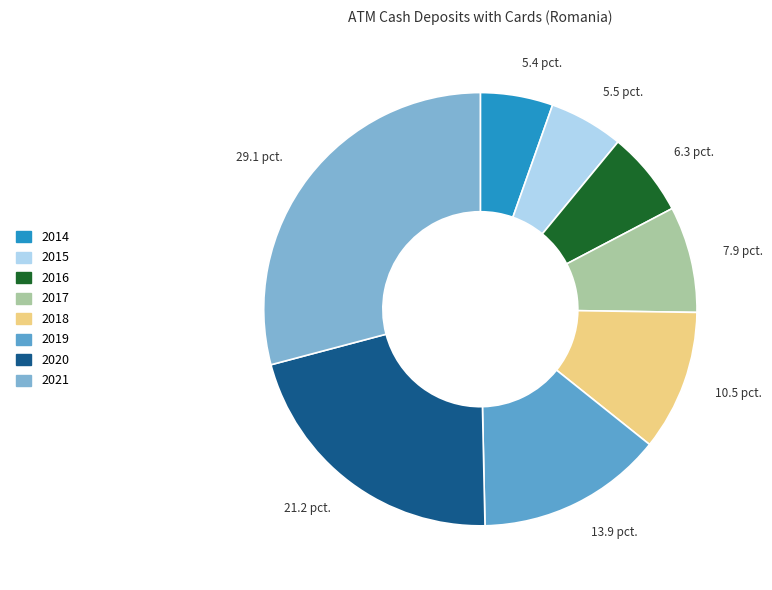

Count the number of slices in the pie.

8